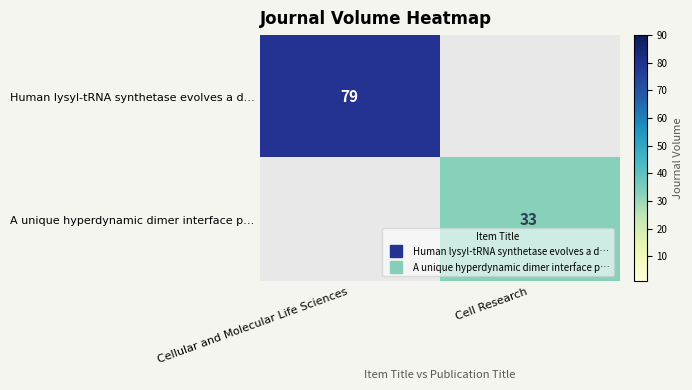

At which category is the sum across all series the highest?

Cellular and Molecular Life Sciences